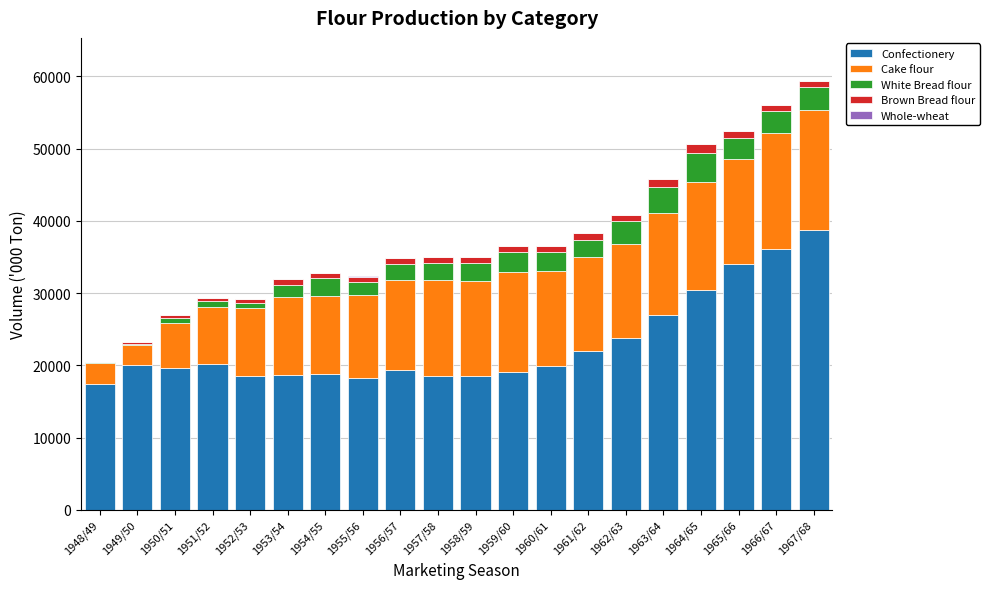

What is the total value across all series at 1957/58?

34943.4